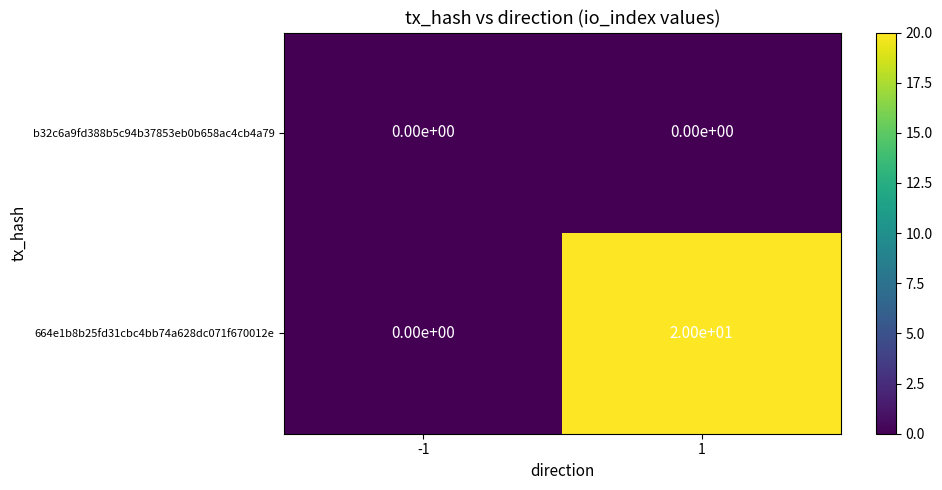

Count the number of categories in the chart.

2